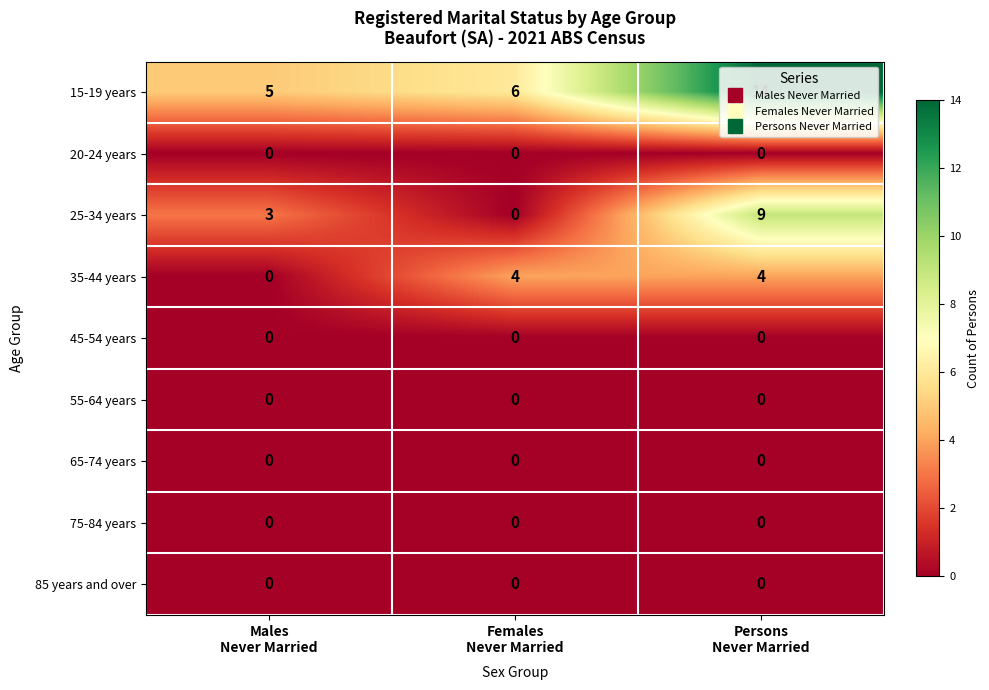

Which series has the largest total across all categories?

15-19 years